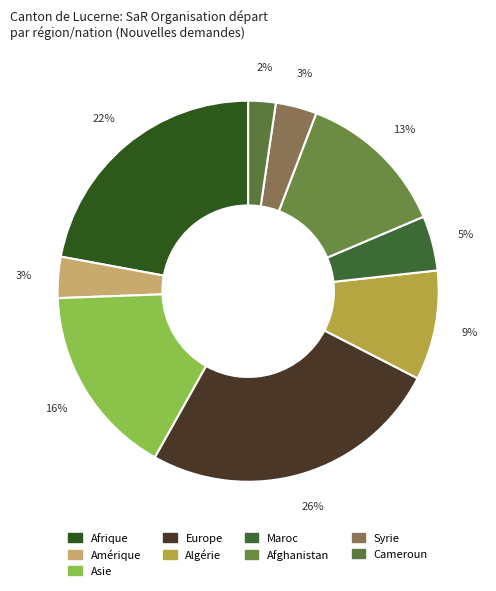

Which has a higher value, Asie or Amérique?

Asie